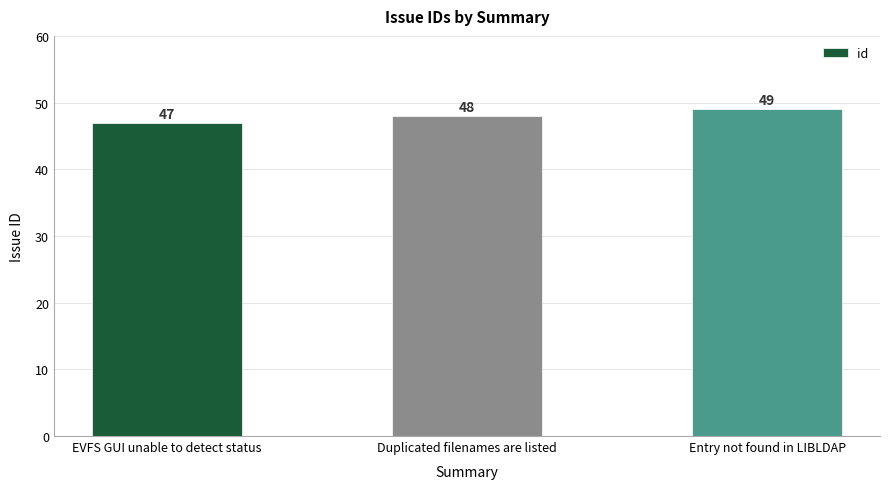

What is the maximum value shown in the chart?

49